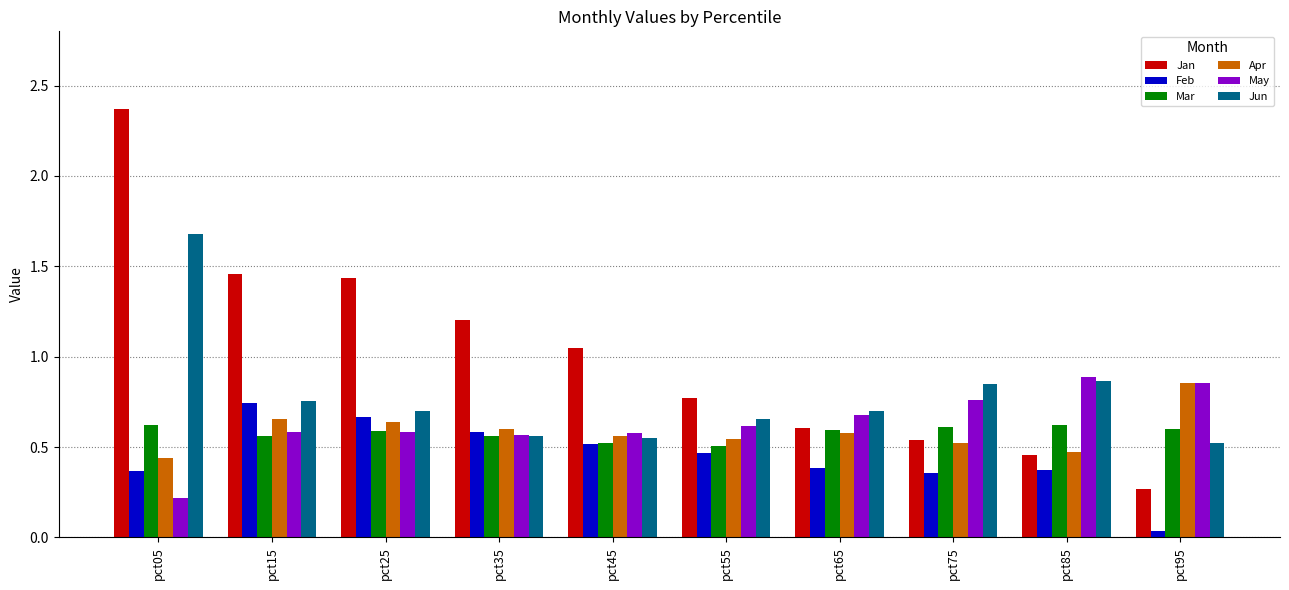

The value of Feb at pct55 is 0.8. True or false?

False